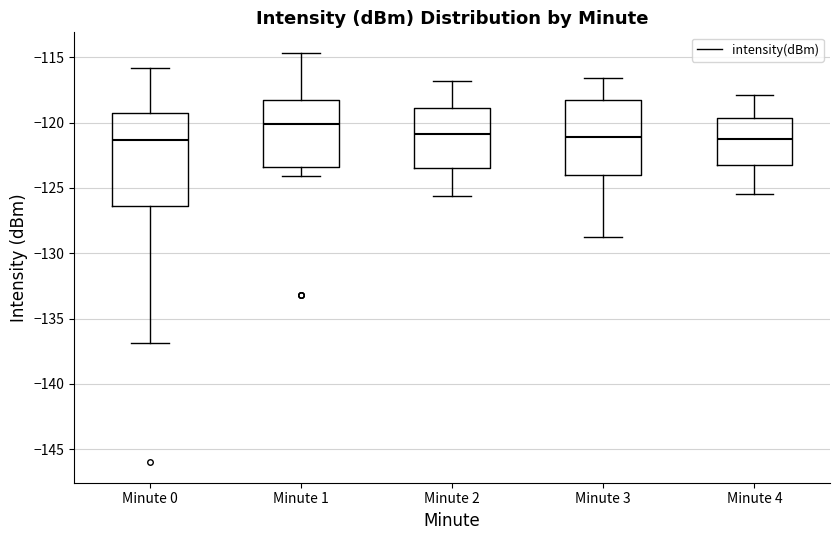

Reading left to right, transcribe this box plot: for each box, give where its median line is, the range the box spans, and where its two whiskers end, as read against the y-axis. The values are not printed on the chart, so give them approximately, as read against the axis.

Minute 0: median -121.5, box -126.5 to -119.0, whiskers -137.0 to -116.0
Minute 1: median -120.0, box -123.5 to -118.0, whiskers -124.0 to -114.5
Minute 2: median -121.0, box -123.5 to -119.0, whiskers -125.5 to -117.0
Minute 3: median -121.0, box -124.0 to -118.0, whiskers -129.0 to -116.5
Minute 4: median -121.0, box -123.0 to -119.5, whiskers -125.5 to -118.0